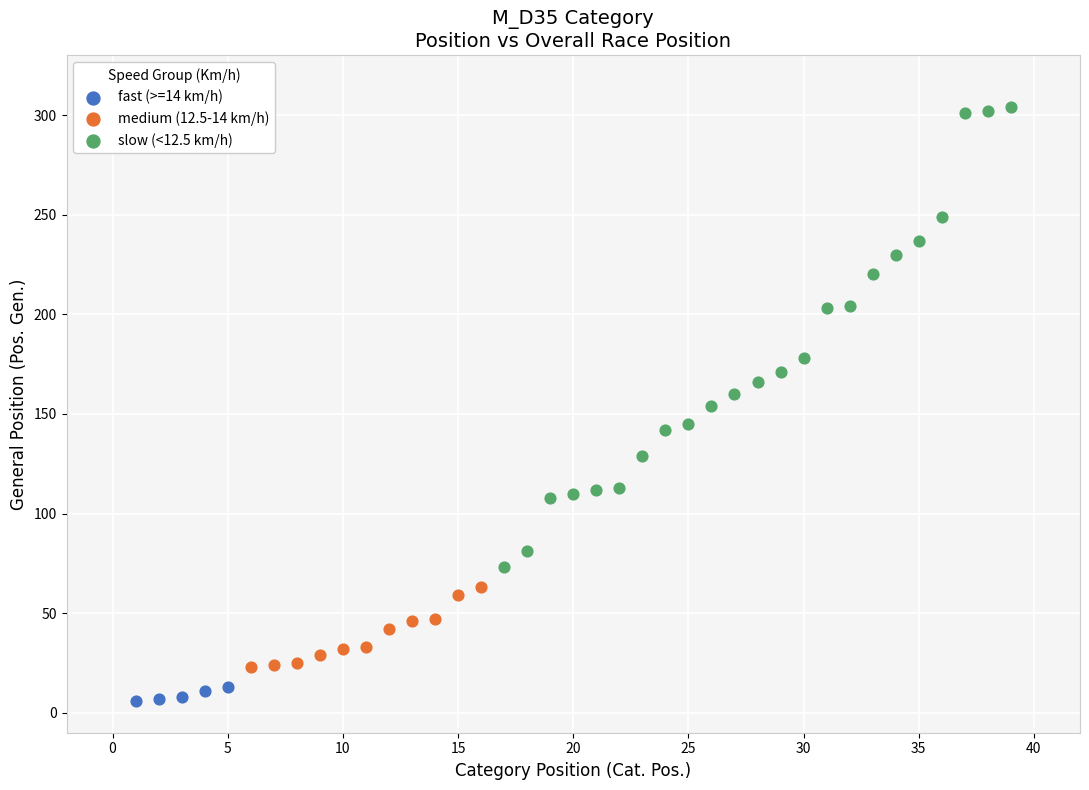

Which series contains the lowest Y value?

fast (>=14 km/h)